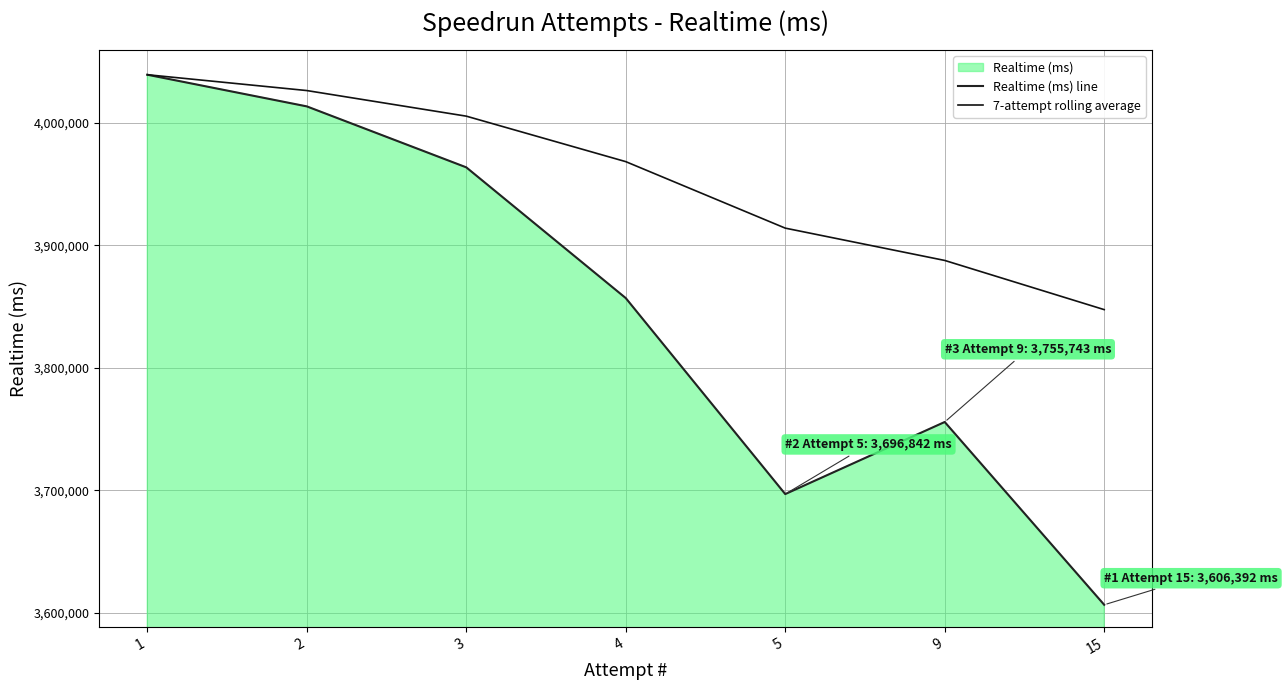

Where does the 7-attempt rolling average series first go above 3968472?

1